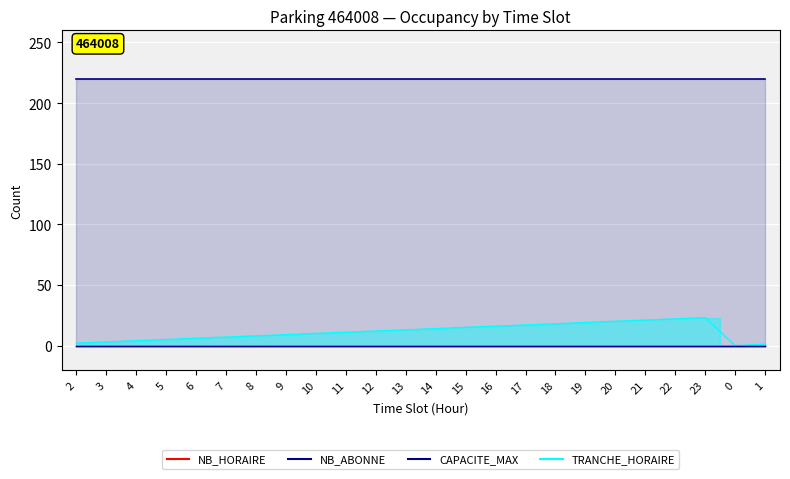

Reading right to left, what are all the values shown in this chart?

TRANCHE_HORAIRE: 1=1	0=0	23=23	22=22	21=21	20=20	19=19	18=18	17=17	16=16	15=15	14=14	13=13	12=12	11=11	10=10	9=9	8=8	7=7	6=6	5=5	4=4	3=3	2=2
NB_HORAIRE: 1=0	0=0	23=0	22=0	21=0	20=0	19=0	18=0	17=0	16=0	15=0	14=0	13=0	12=0	11=0	10=0	9=0	8=0	7=0	6=0	5=0	4=0	3=0	2=0
NB_ABONNE: 1=0	0=0	23=0	22=0	21=0	20=0	19=0	18=0	17=0	16=0	15=0	14=0	13=0	12=0	11=0	10=0	9=0	8=0	7=0	6=0	5=0	4=0	3=0	2=0
CAPACITE_MAX: 1=220	0=220	23=220	22=220	21=220	20=220	19=220	18=220	17=220	16=220	15=220	14=220	13=220	12=220	11=220	10=220	9=220	8=220	7=220	6=220	5=220	4=220	3=220	2=220